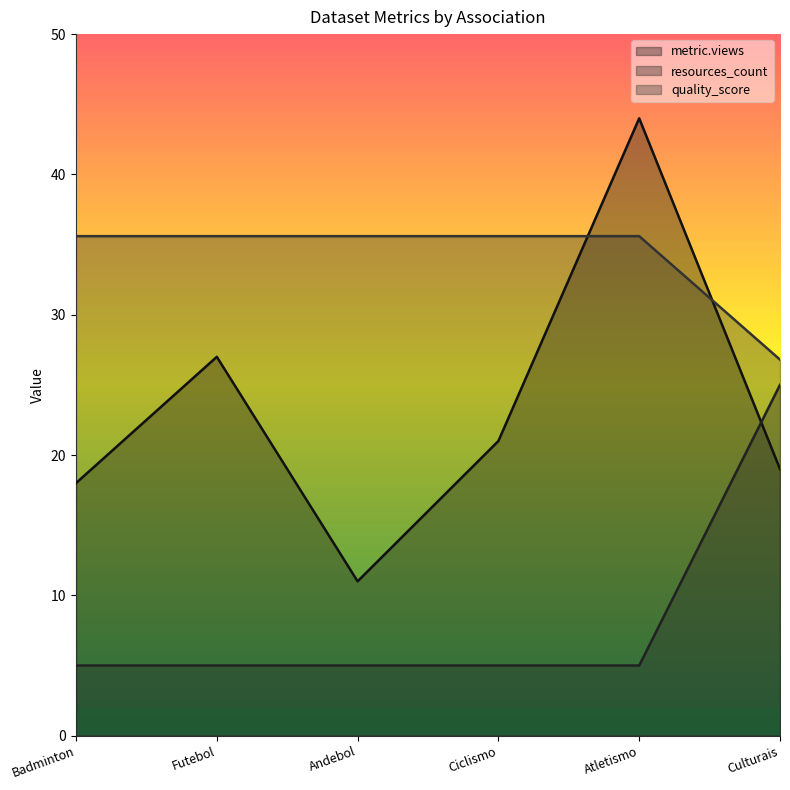

What is the value of the metric.views point at the 1st from the left?

18.0